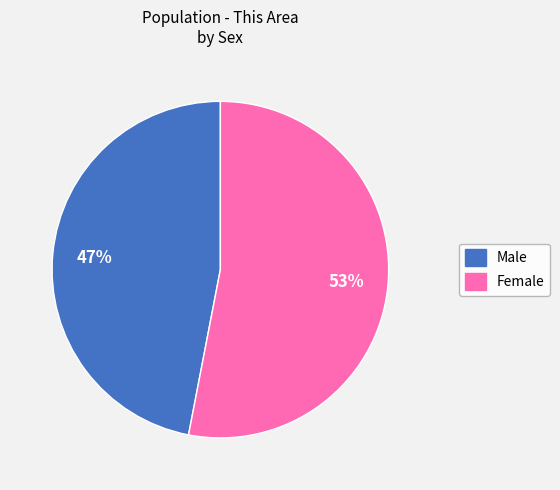

What percentage is the Male slice, to the nearest percent?

47%